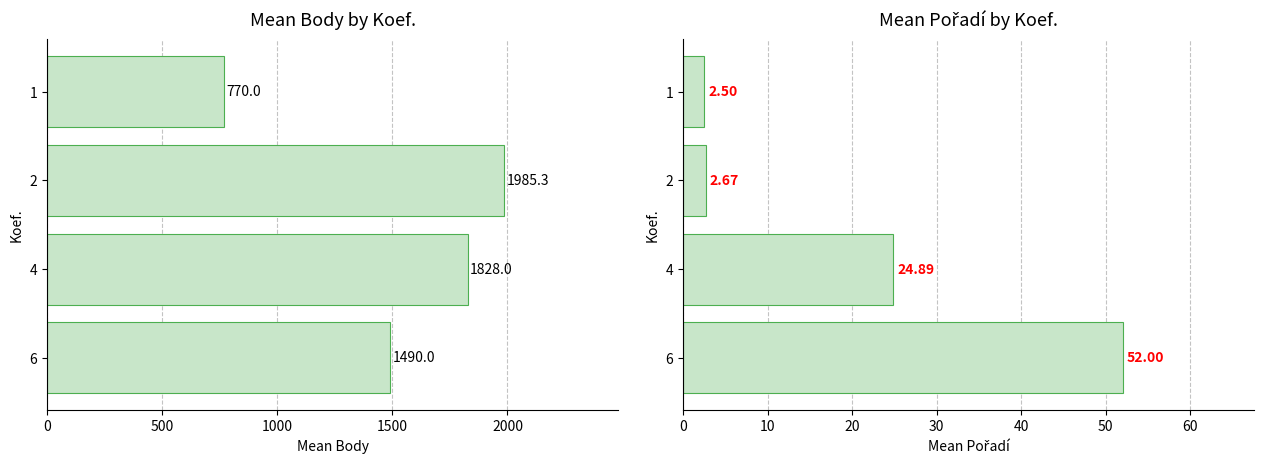

What value does the Body series have at 6?

1490.0